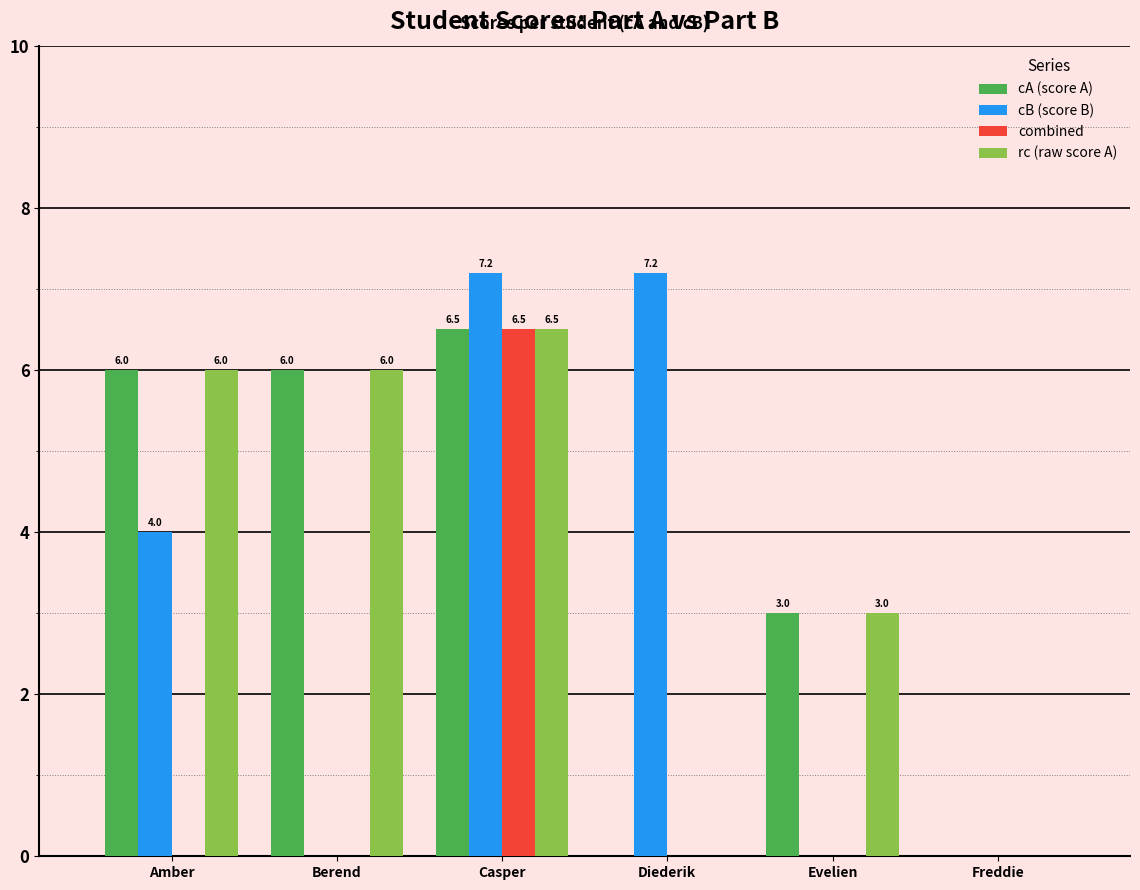

What is the sum of all combined values?

6.5